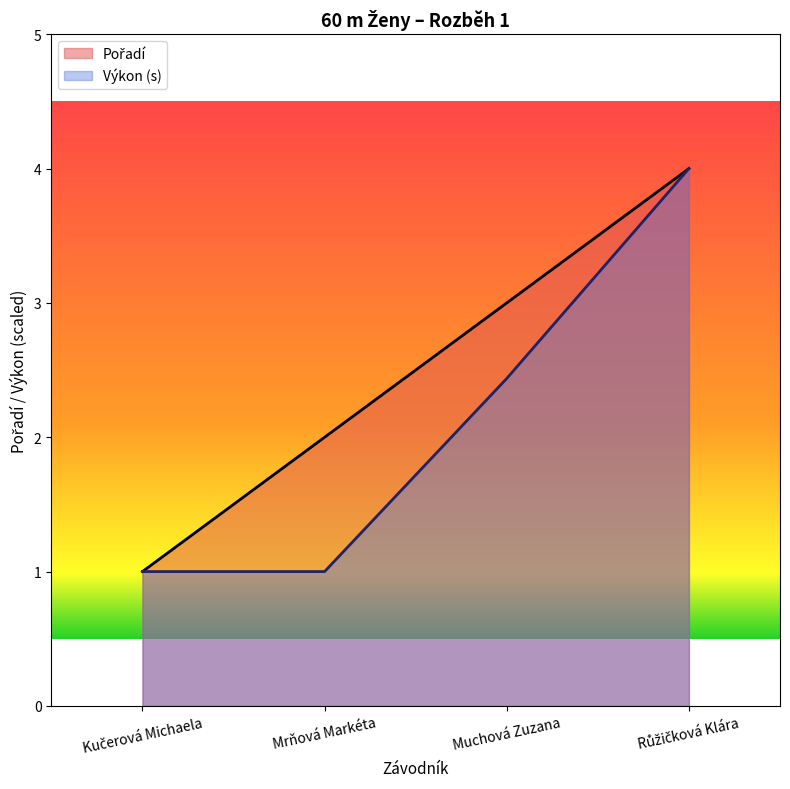

What is the difference between the Výkon values at Muchová Zuzana and Kučerová Michaela?

1.4